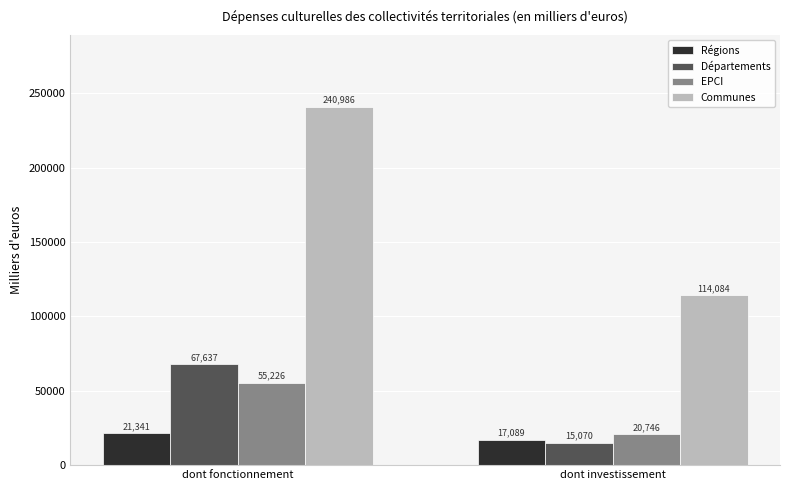

List the labels in order of Communes value, smallest first.

dont investissement, dont fonctionnement